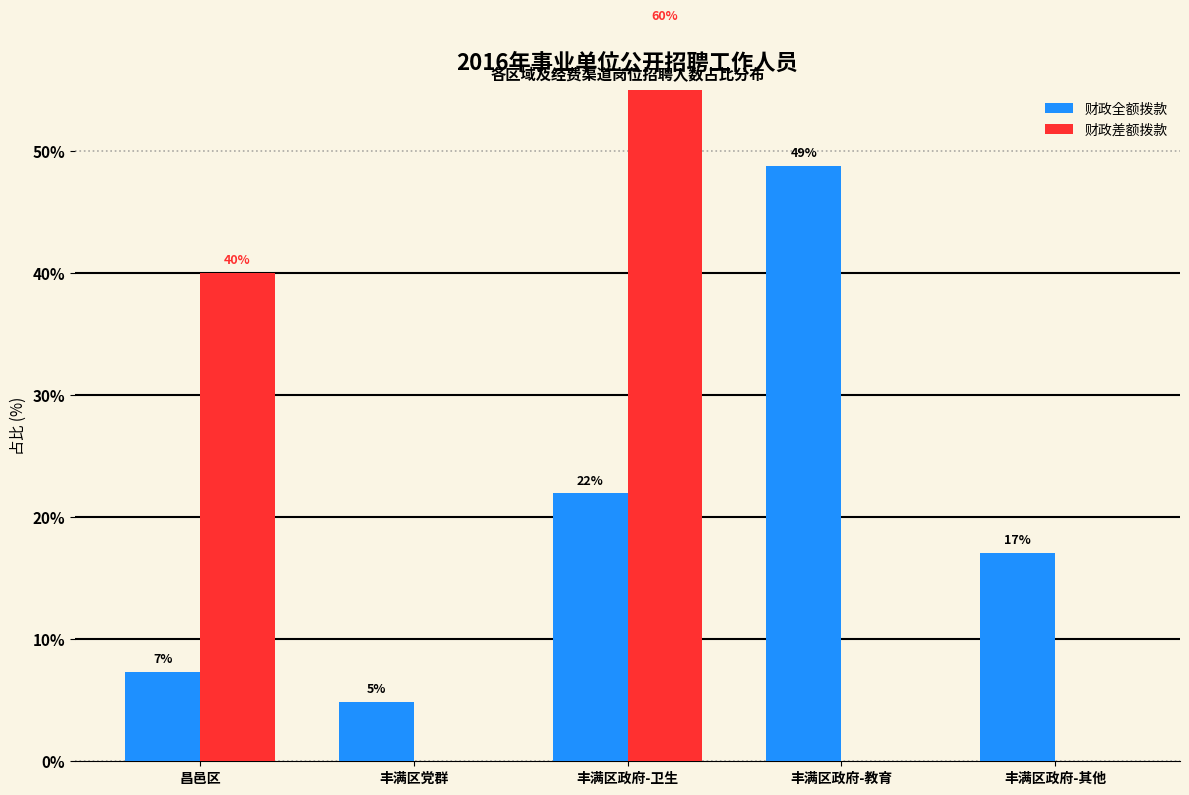

What is the sum of the 财政全额拨款 values at 丰满区党群 and 丰满区政府-教育?

53.7